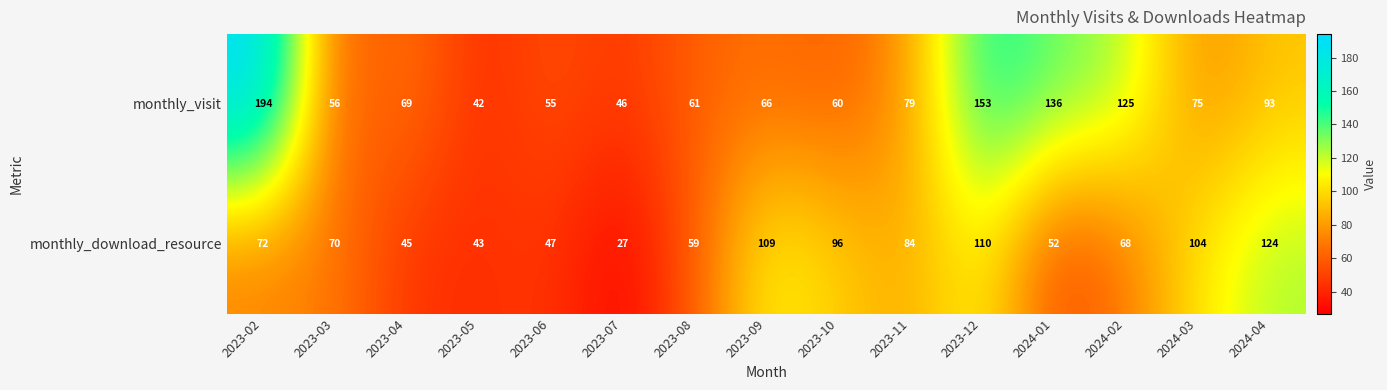

What is the difference between the second highest and second lowest values in the monthly_visit series?

107